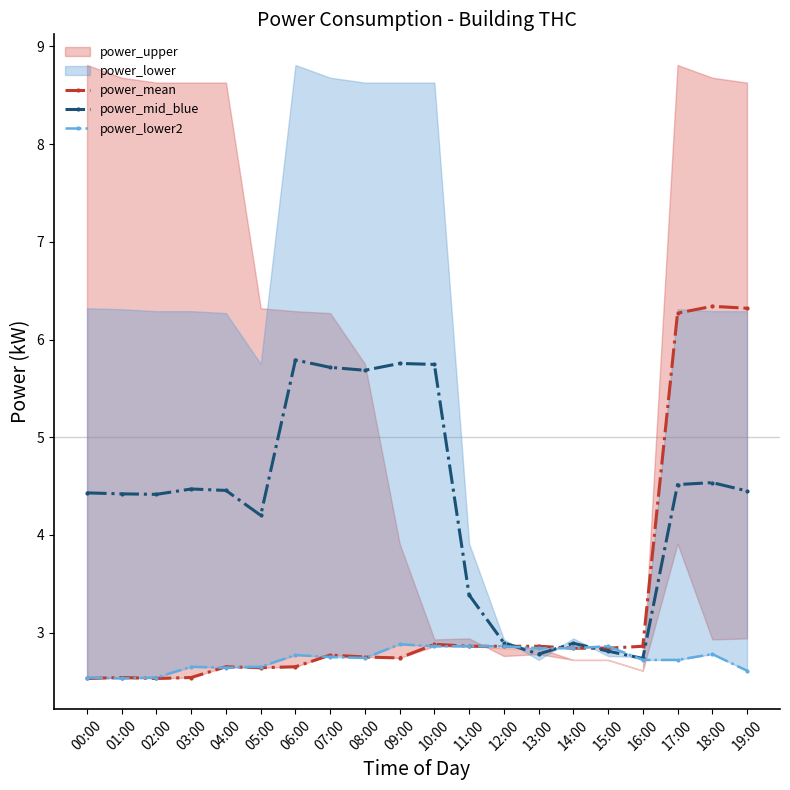

What is the highest value of the power_mid_blue series?

5.8